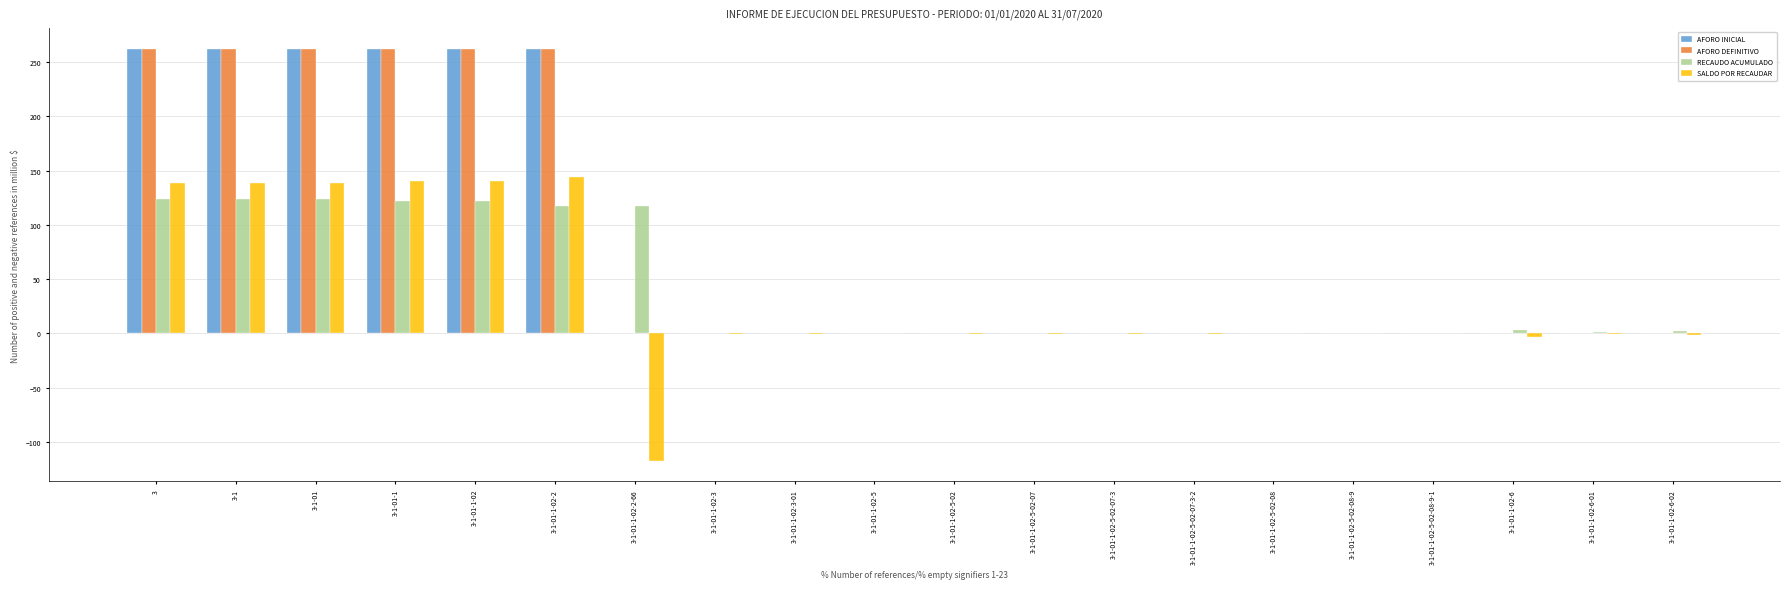

Is the value of AFORO DEFINITIVO at 3-1-01 greater than the value of SALDO POR RECAUDAR at 3-1-01-1-02-5?

Yes